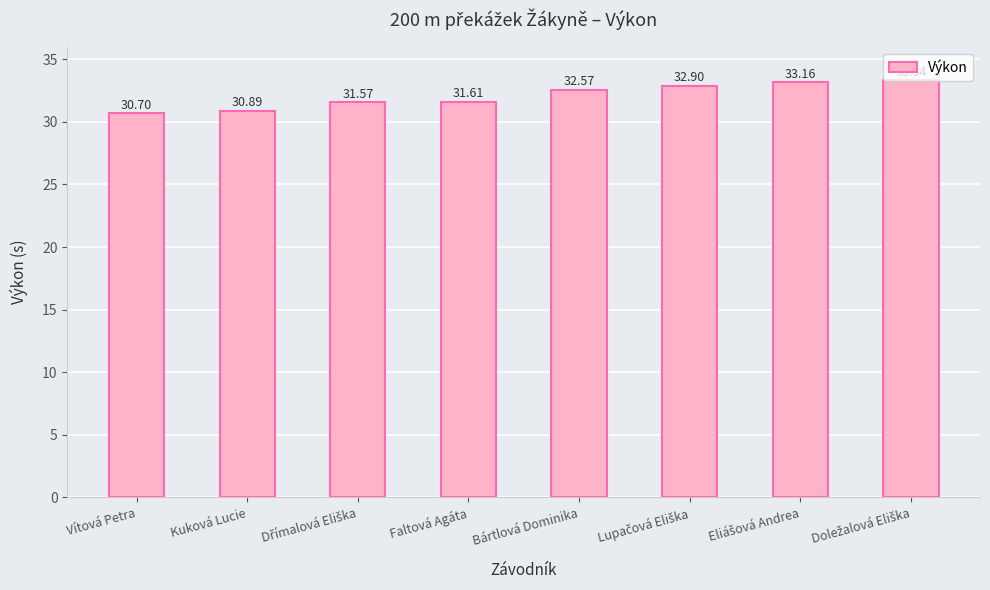

What is the sum of all values?

256.7